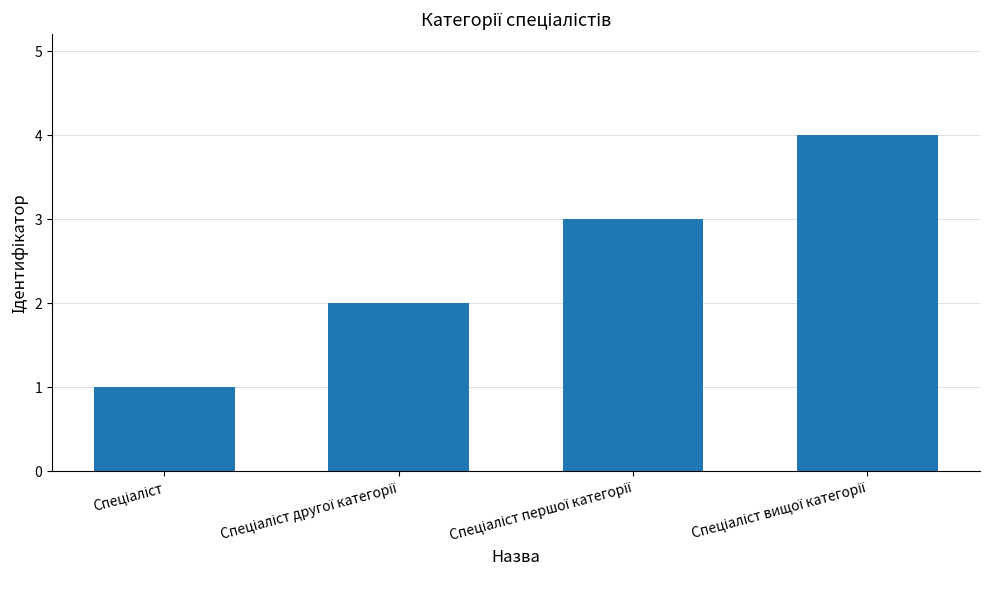

What is the sum of all values?

10